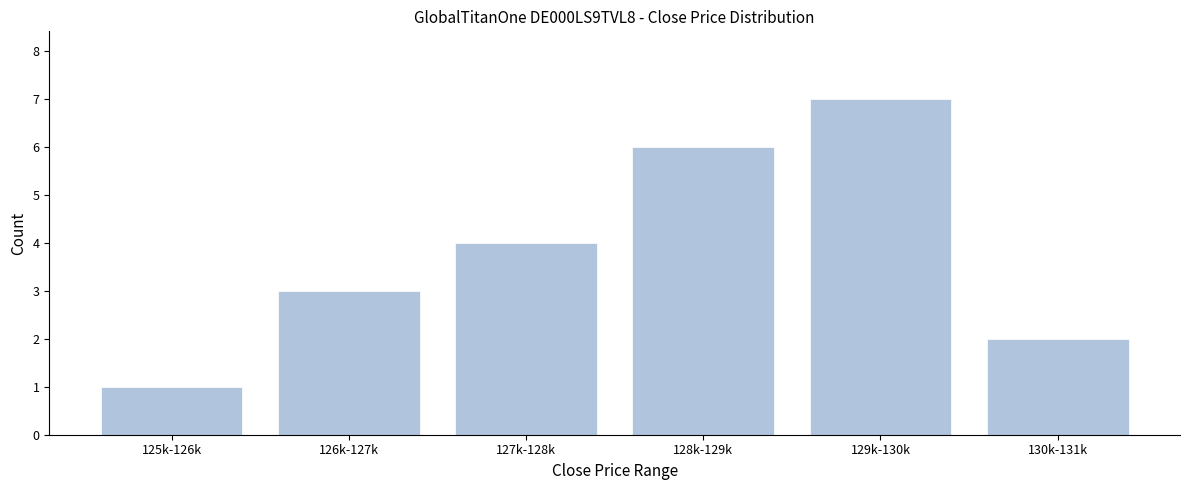

Reading left to right, extract all data points from this chart.

1	3	4	6	7	2